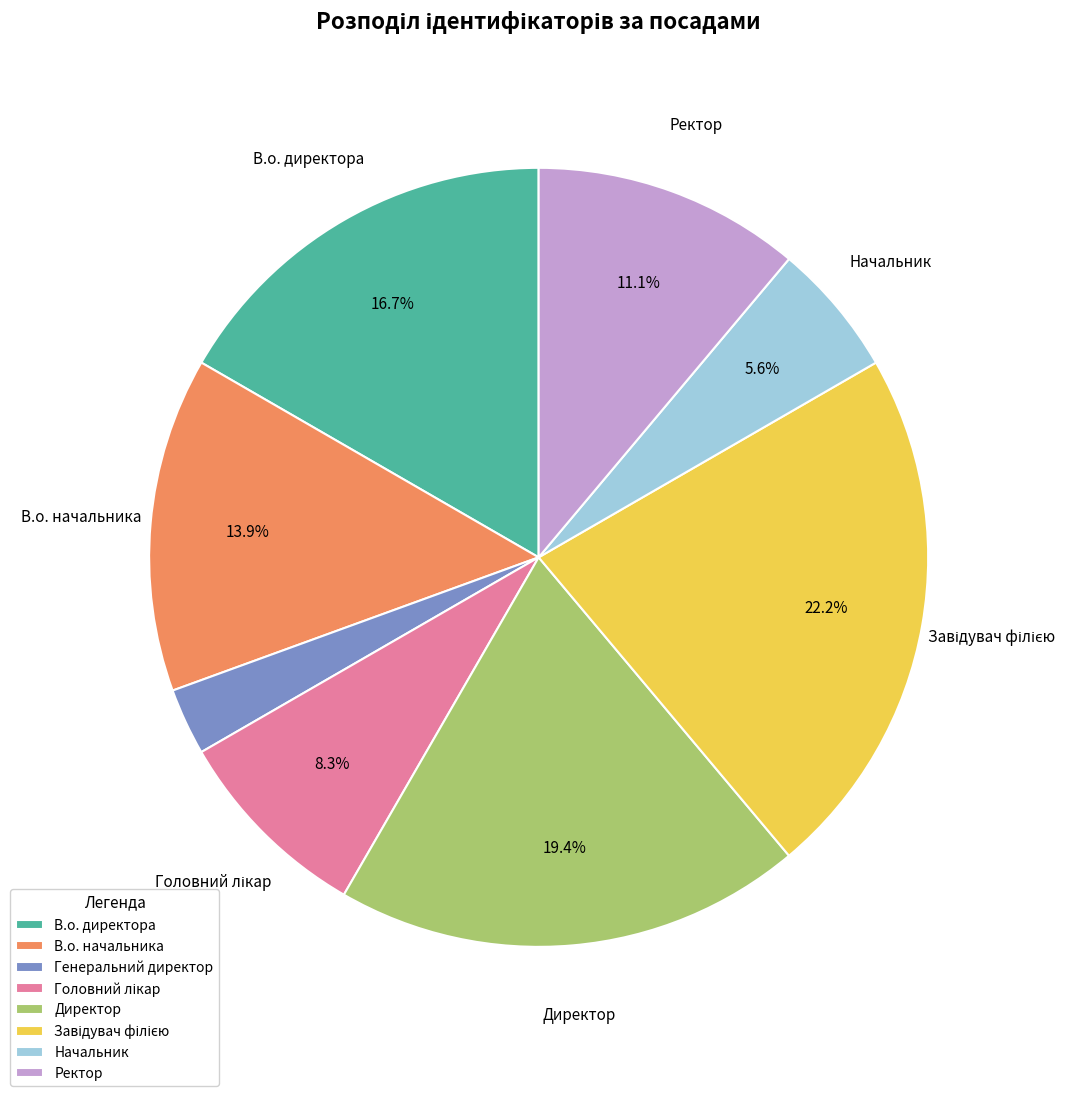

The В.о. начальника slice represents 14% of the pie. True or false?

True